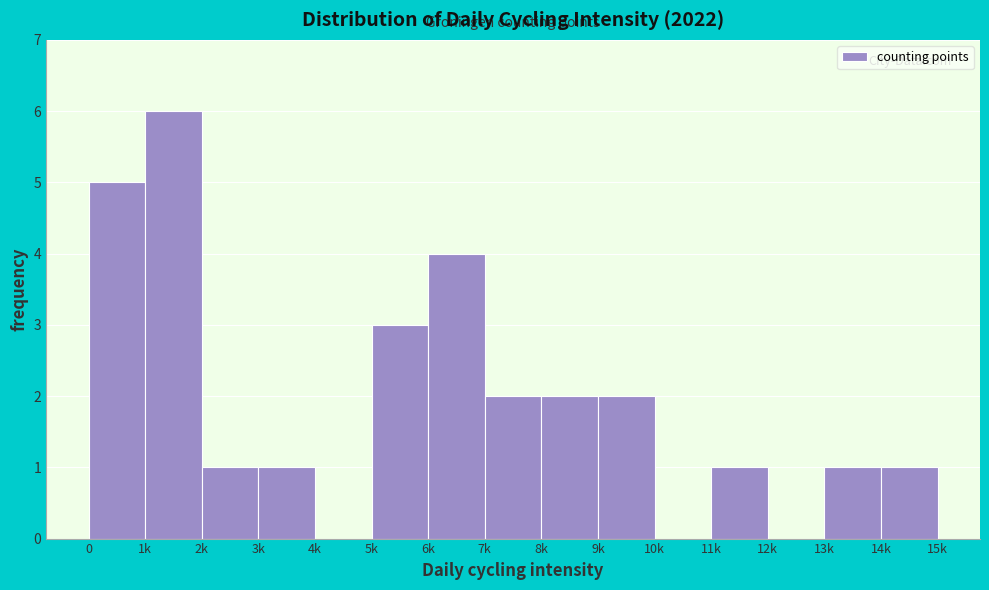

Reading left to right, extract all data points from this chart.

0=5	1k=6	2k=1	3k=1	4k=0	5k=3	6k=4	7k=2	8k=2	9k=2	10k=0	11k=1	12k=0	13k=1	14k=1